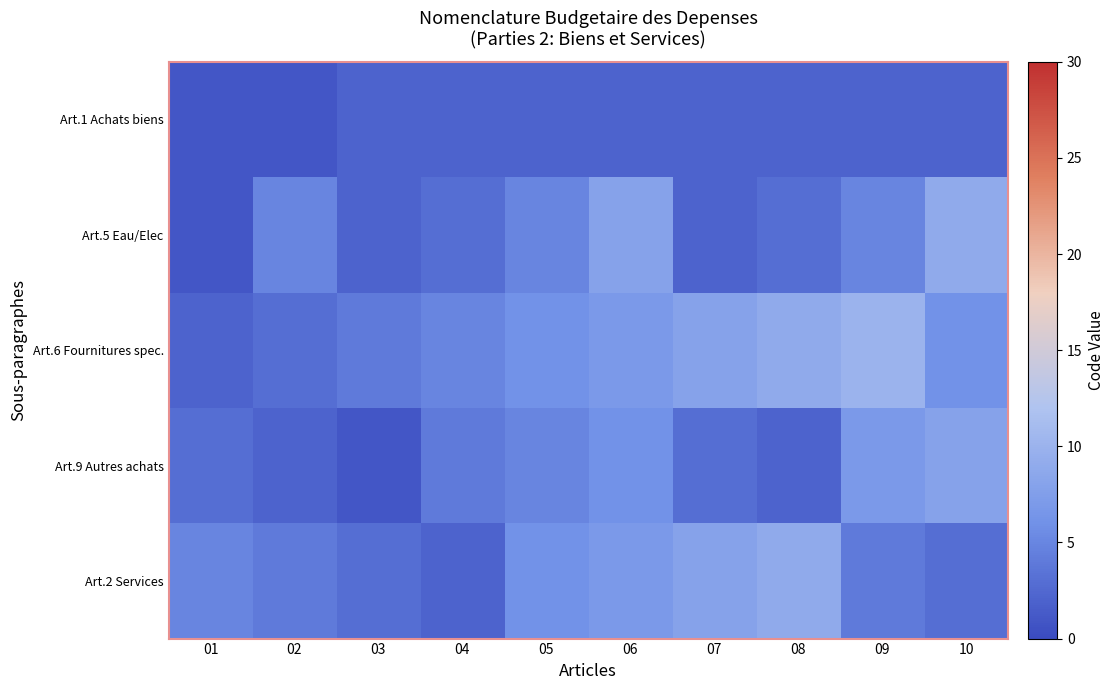

Reading left to right, what are all the values shown in this chart?

Art.1 Achats biens: 01=1	02=1	03=2	04=2	05=2	06=2	07=2	08=2	09=2	10=2
Art.5 Eau/Elec: 01=1	02=5	03=2	04=3	05=5	06=8	07=2	08=3	09=5	10=9
Art.6 Fournitures spec.: 01=2	02=3	03=4	04=5	05=6	06=7	07=8	08=9	09=10	10=6
Art.9 Autres achats: 01=3	02=2	03=1	04=4	05=5	06=6	07=3	08=2	09=7	10=8
Art.2 Services: 01=5	02=4	03=3	04=2	05=6	06=7	07=8	08=9	09=4	10=3